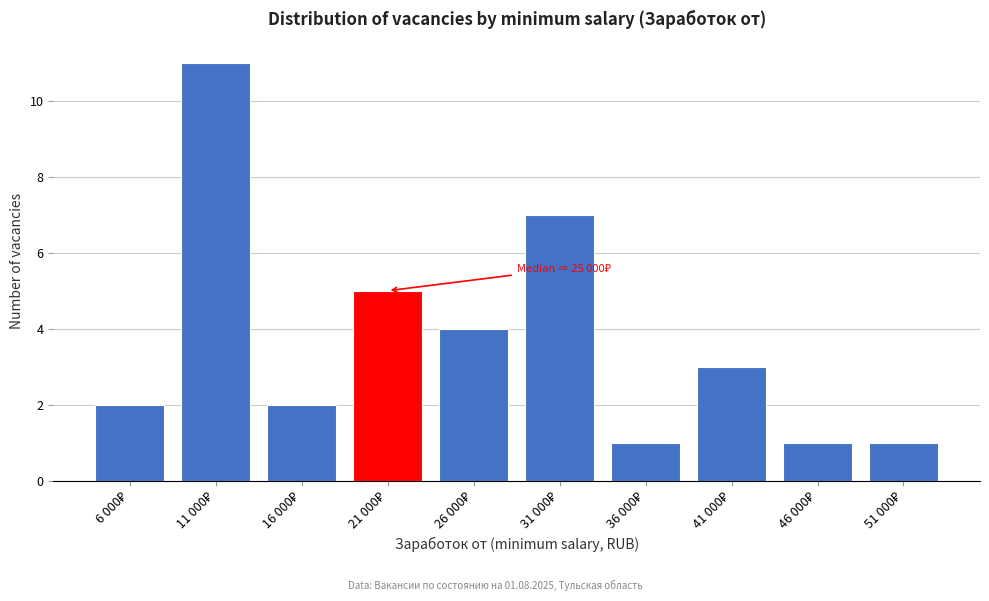

Reading left to right, list all the values displayed in this chart.

2	11	2	5	4	7	1	3	1	1